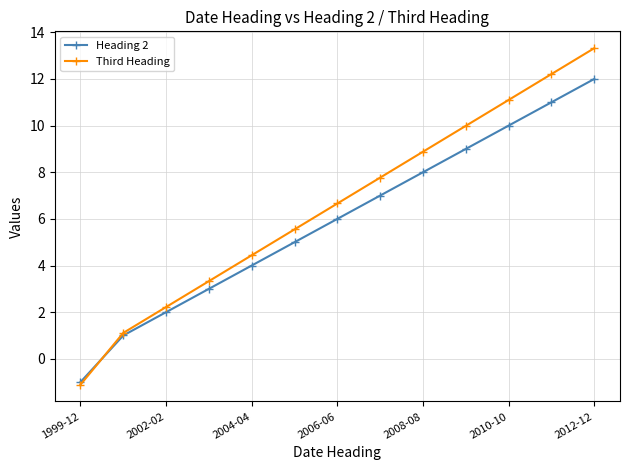

What is the difference between the maximum and minimum values in the Heading 2 series?

13.0